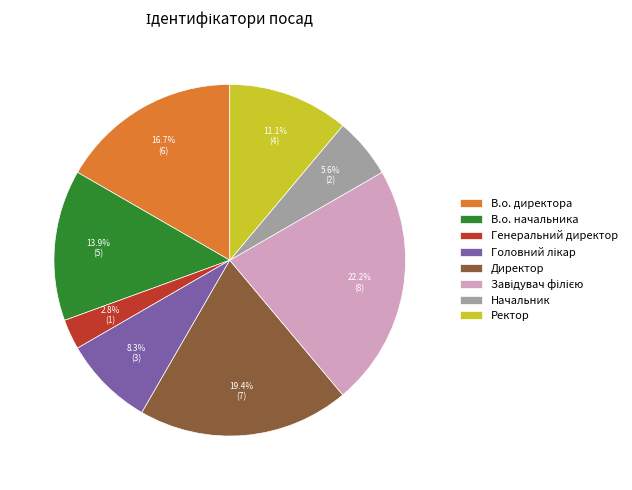

Is В.о. директора the majority of the pie?

No